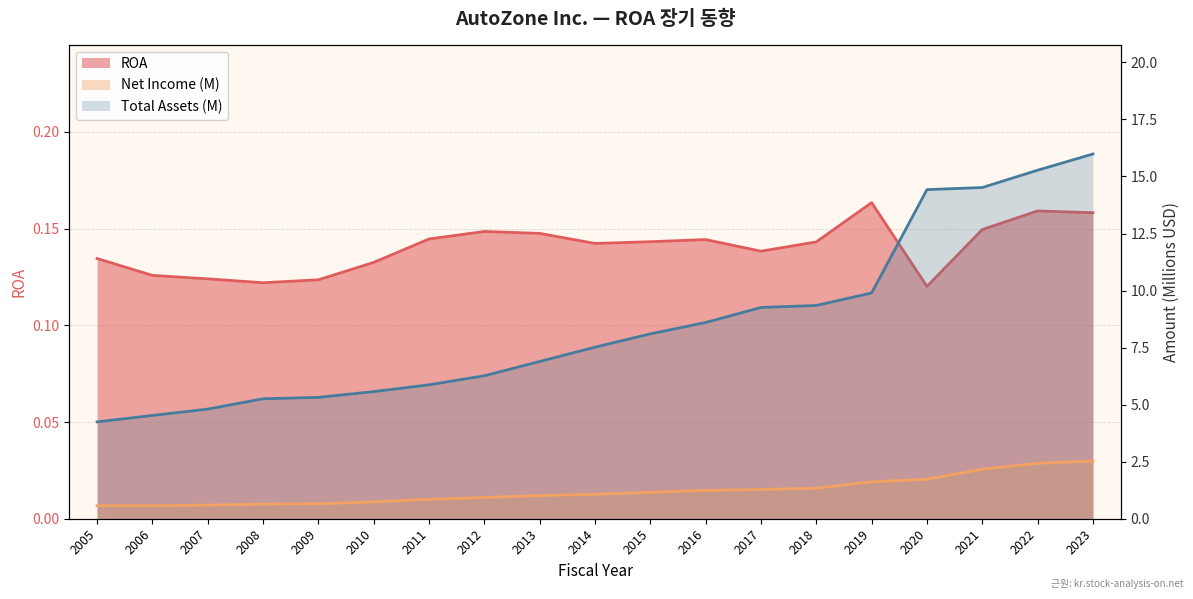

What is the minimum value shown in the chart?

0.1